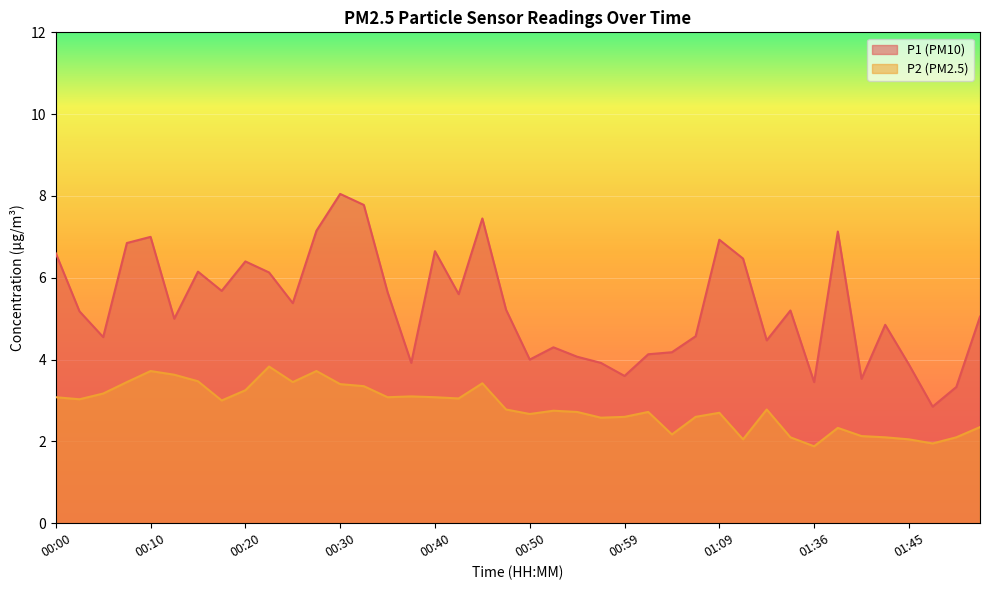

Is it true that P2 equals 2.0 at 01:45?

True